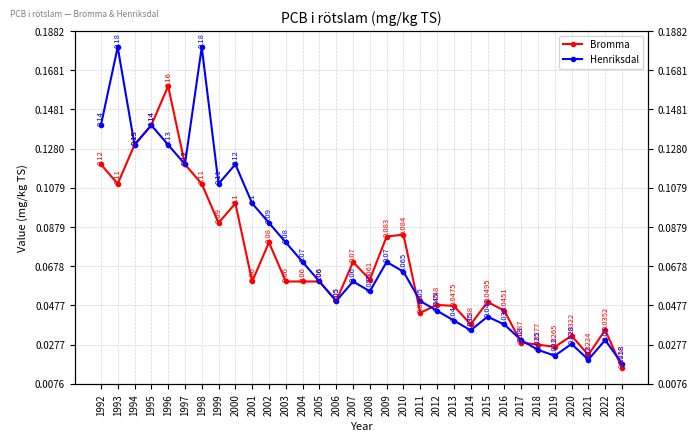

Which series has the largest total across all categories?

Henriksdal